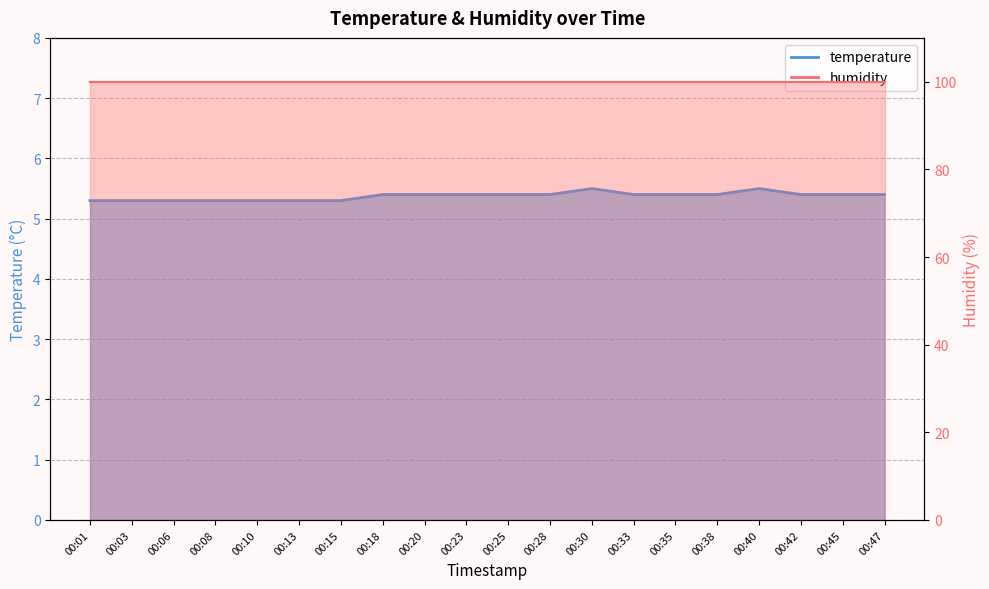

What is the sum of all values?

107.5